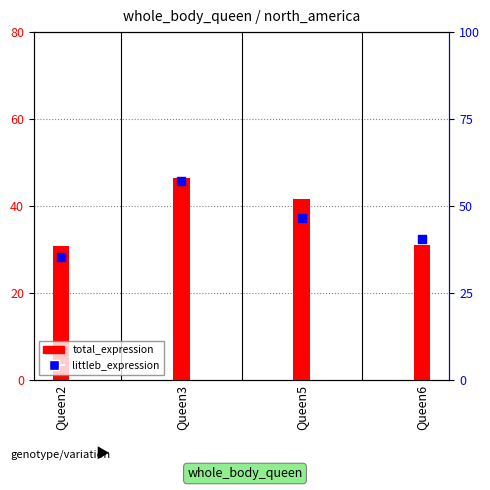

Which series contains the lowest Y value?

total_expression